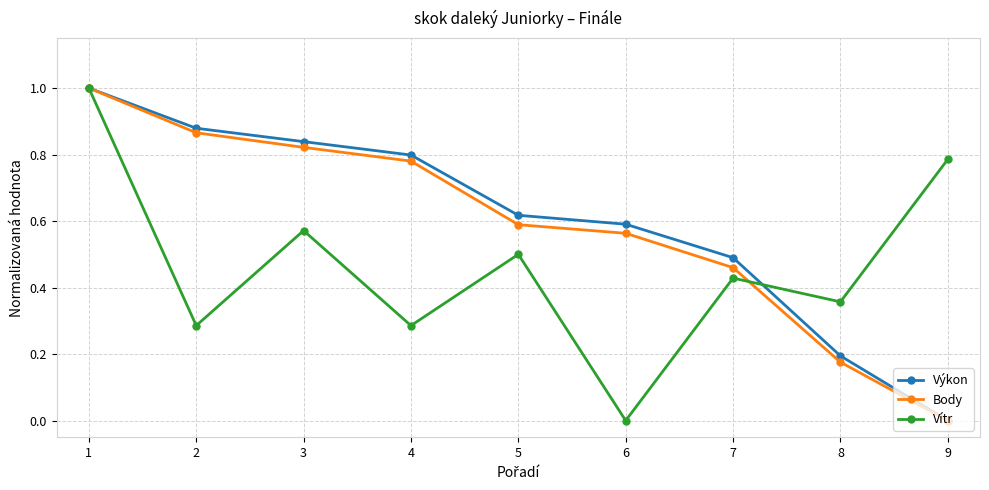

Which series changed the most between 6 and 9?

Vítr